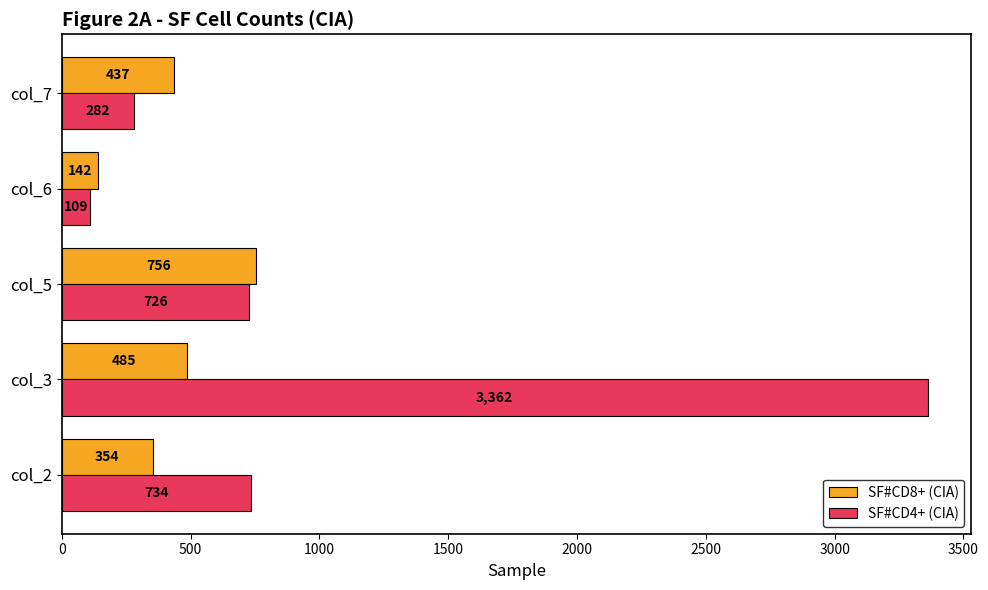

Where is SF#CD8+ (CIA) nearest to the value 449?

col_7